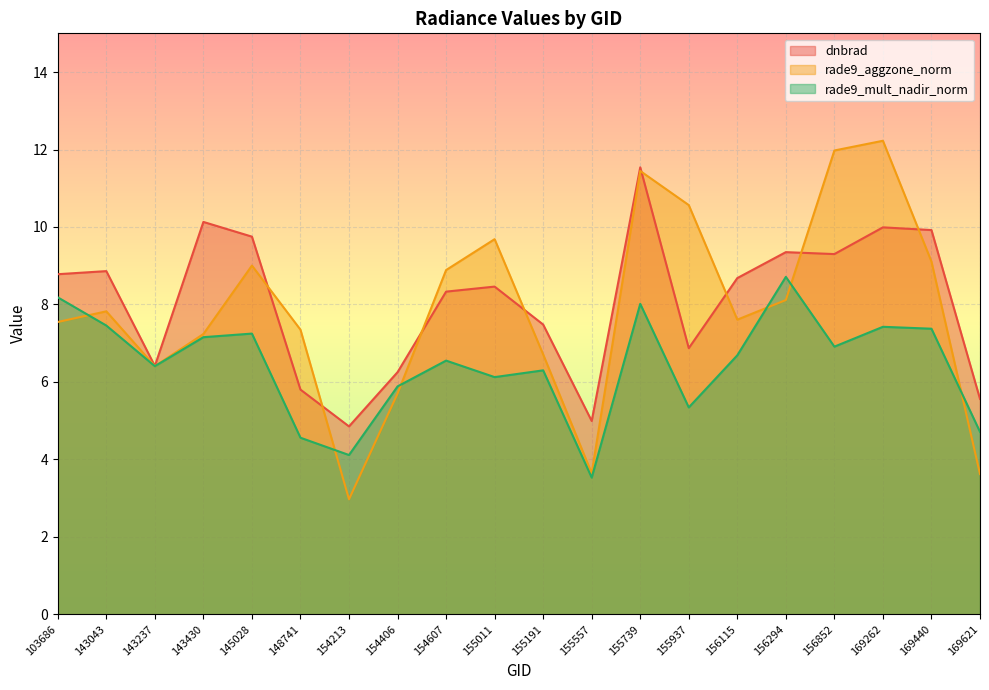

Which series has the widest spread of values?

rade9_aggzone_norm